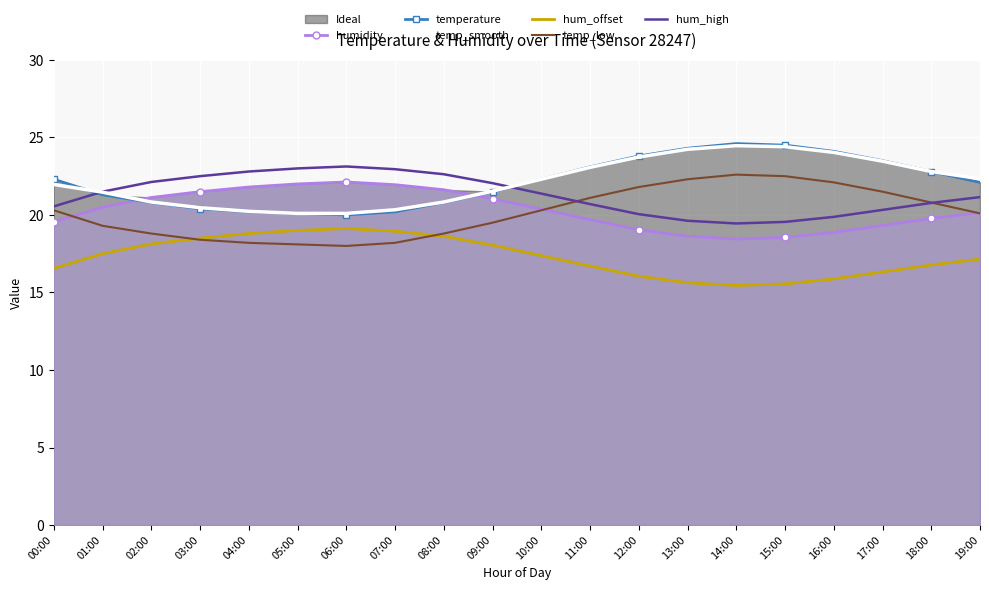

The value of temperature at 00:00 is 22.3. True or false?

True